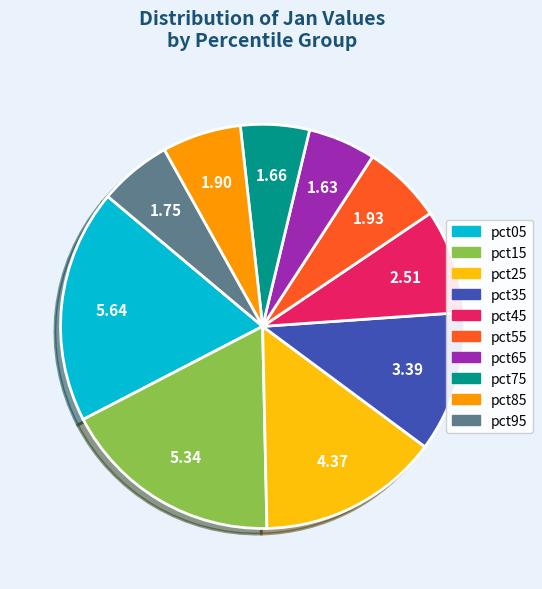

Does pct25 represent more than half of the total?

No